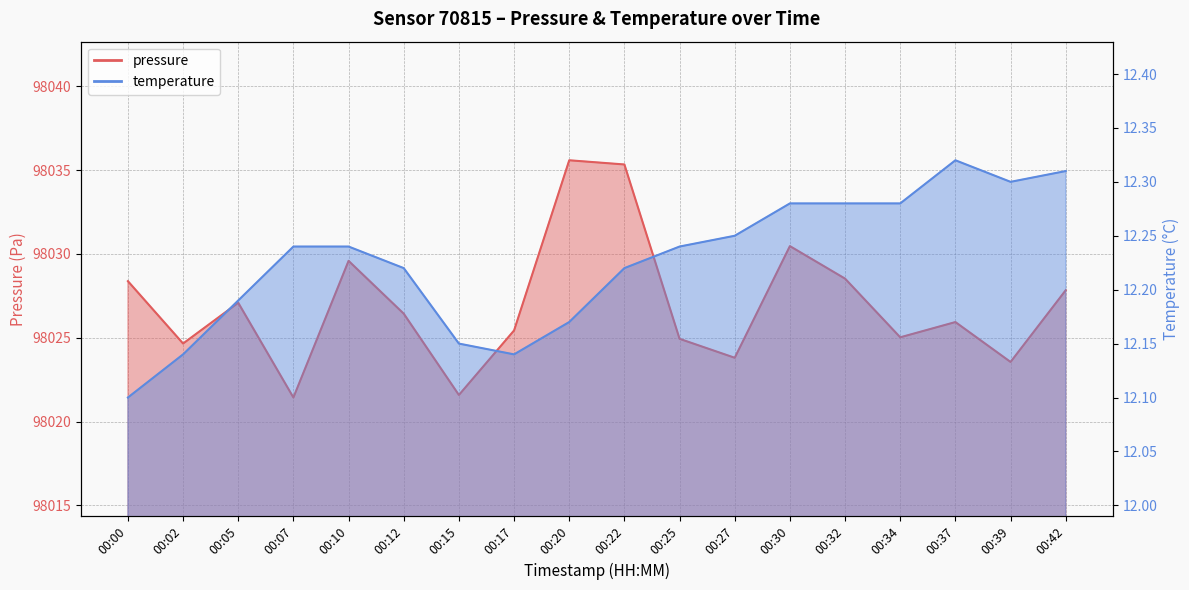

What is the difference between the pressure values at 00:32 and 00:37?

2.6